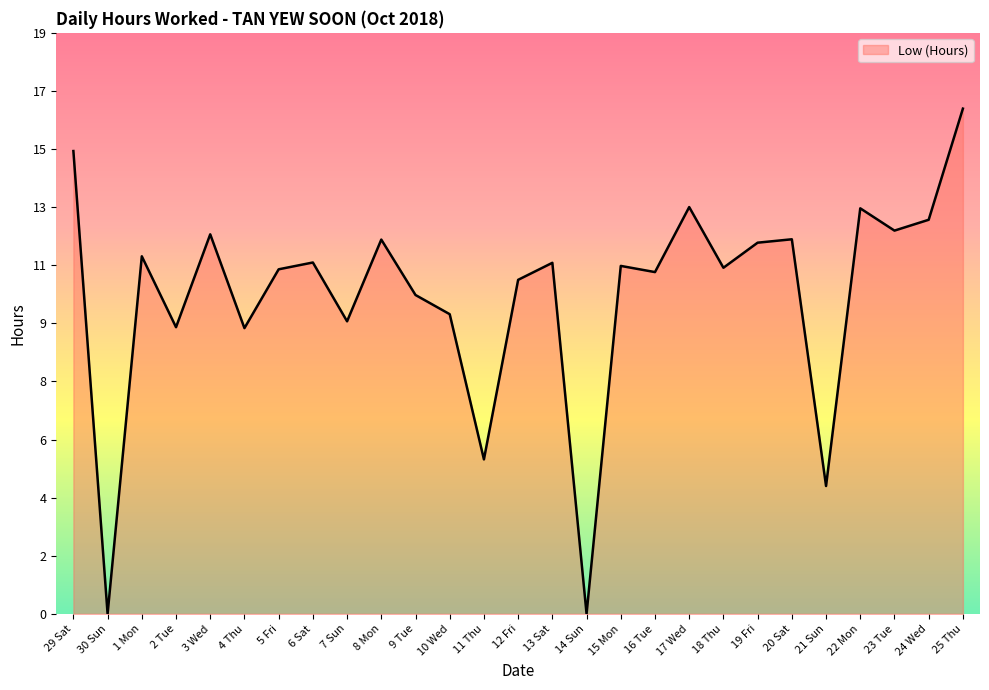

True or false: the data has more than 2 interior local peaks.

True